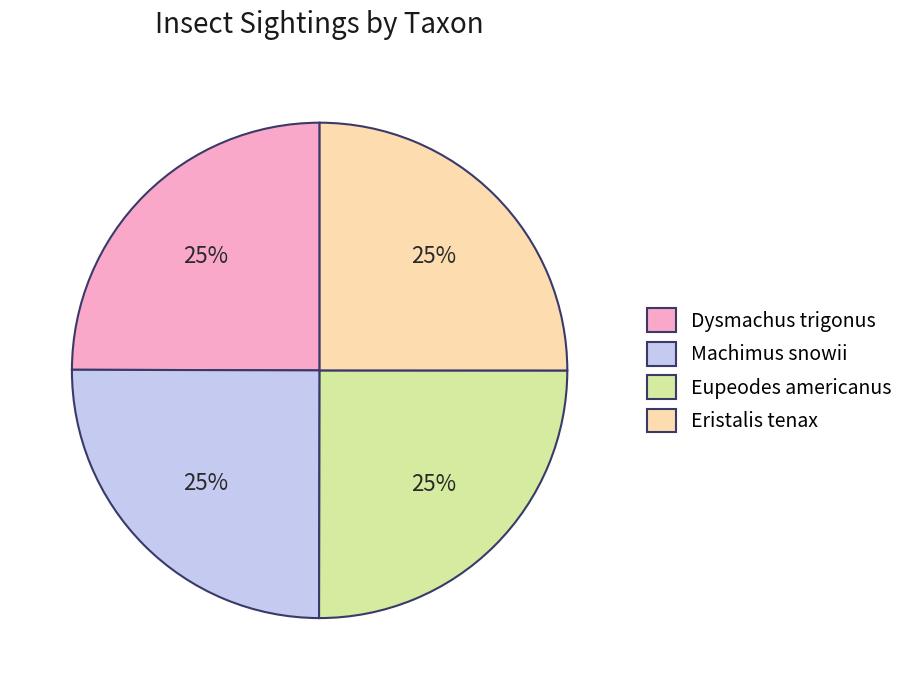

How many segments does this pie chart have?

4